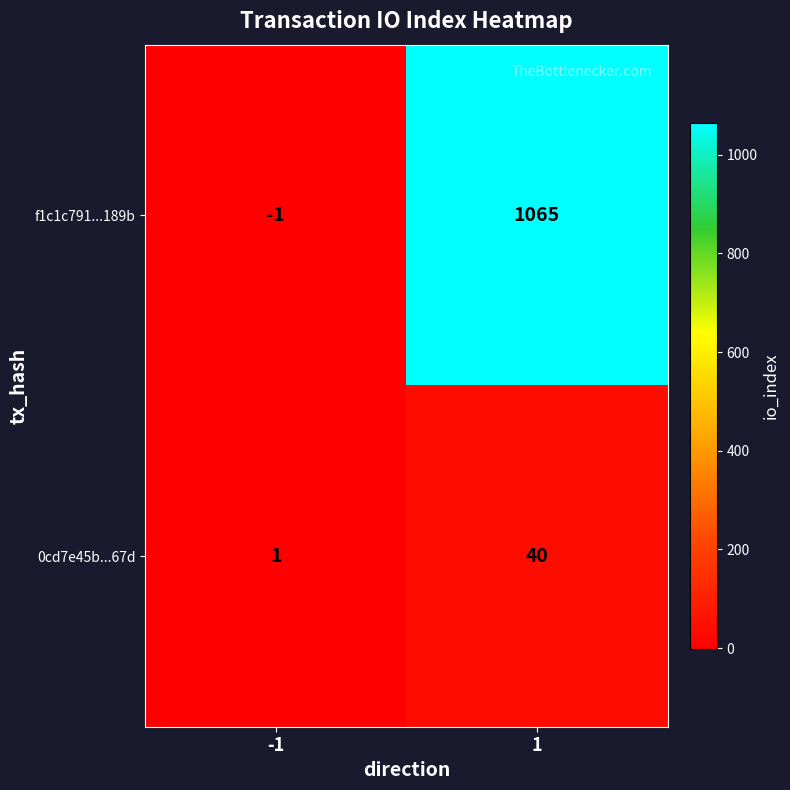

Reading left to right, what are all the values shown in this chart?

f1c1c791...189b: -1=-1	1=1065
0cd7e45b...67d: -1=1	1=40